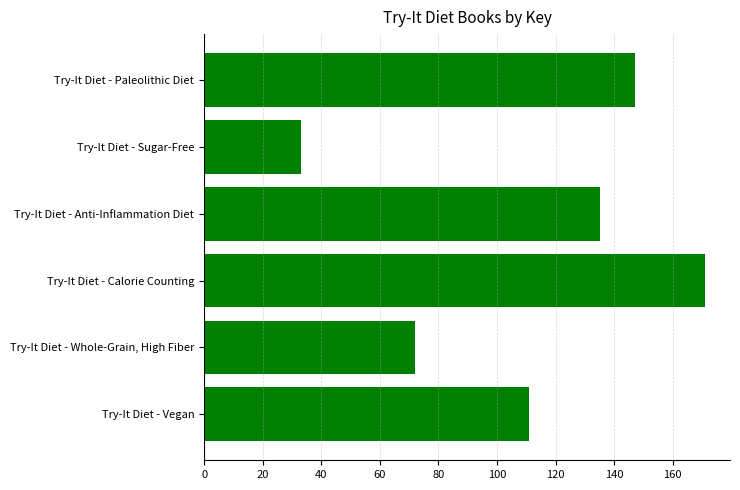

Does the chart contain stacked bars?

No